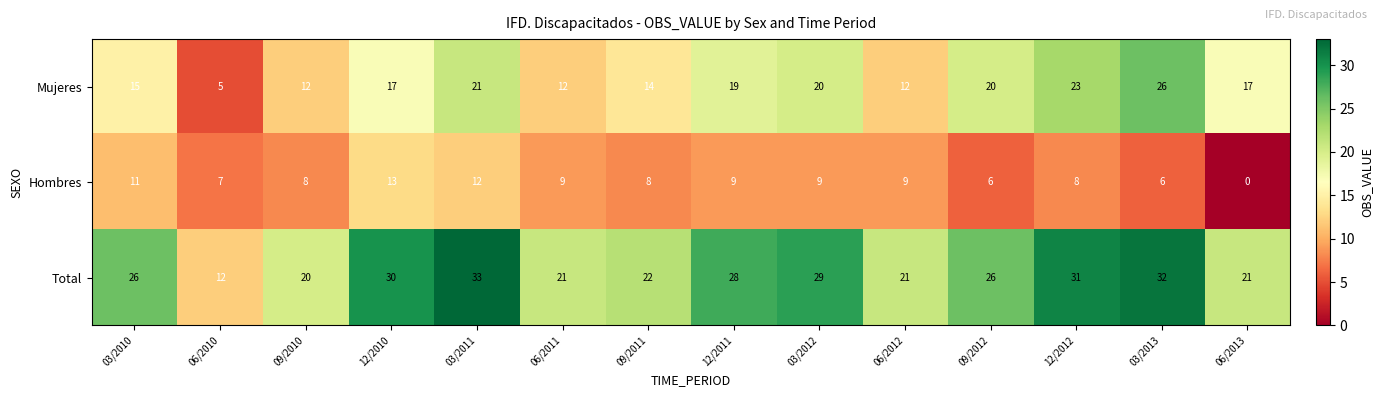

At which label is Mujeres closest to 15?

03/2010